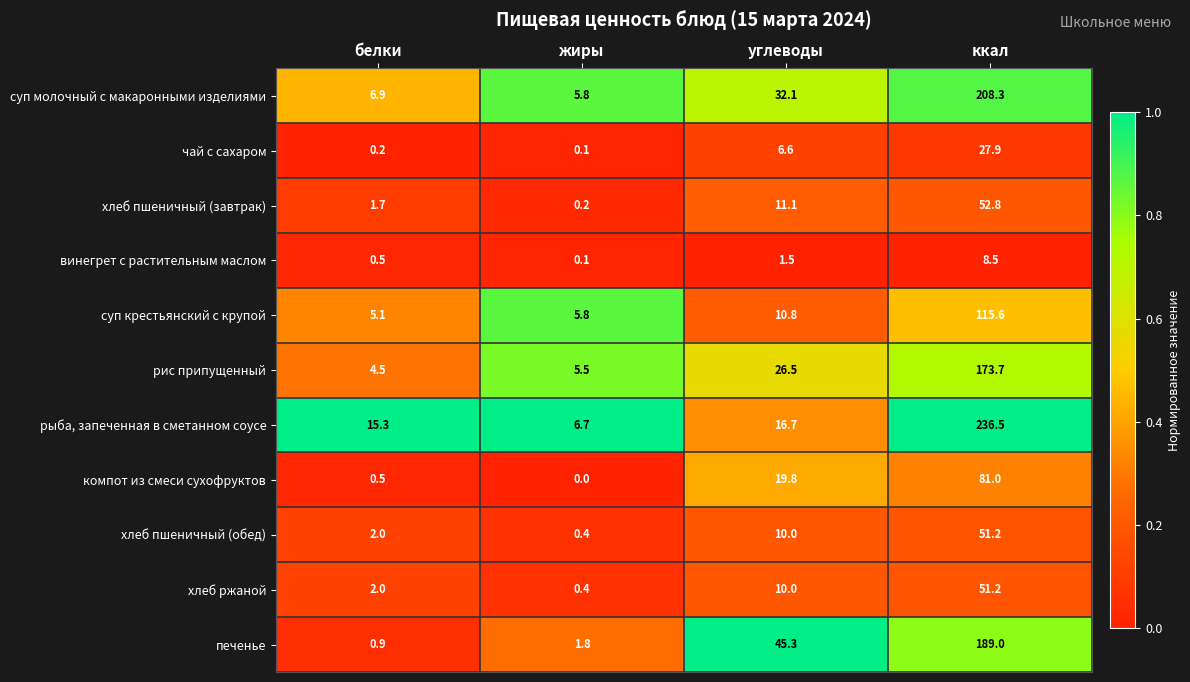

Count the number of categories in the chart.

4